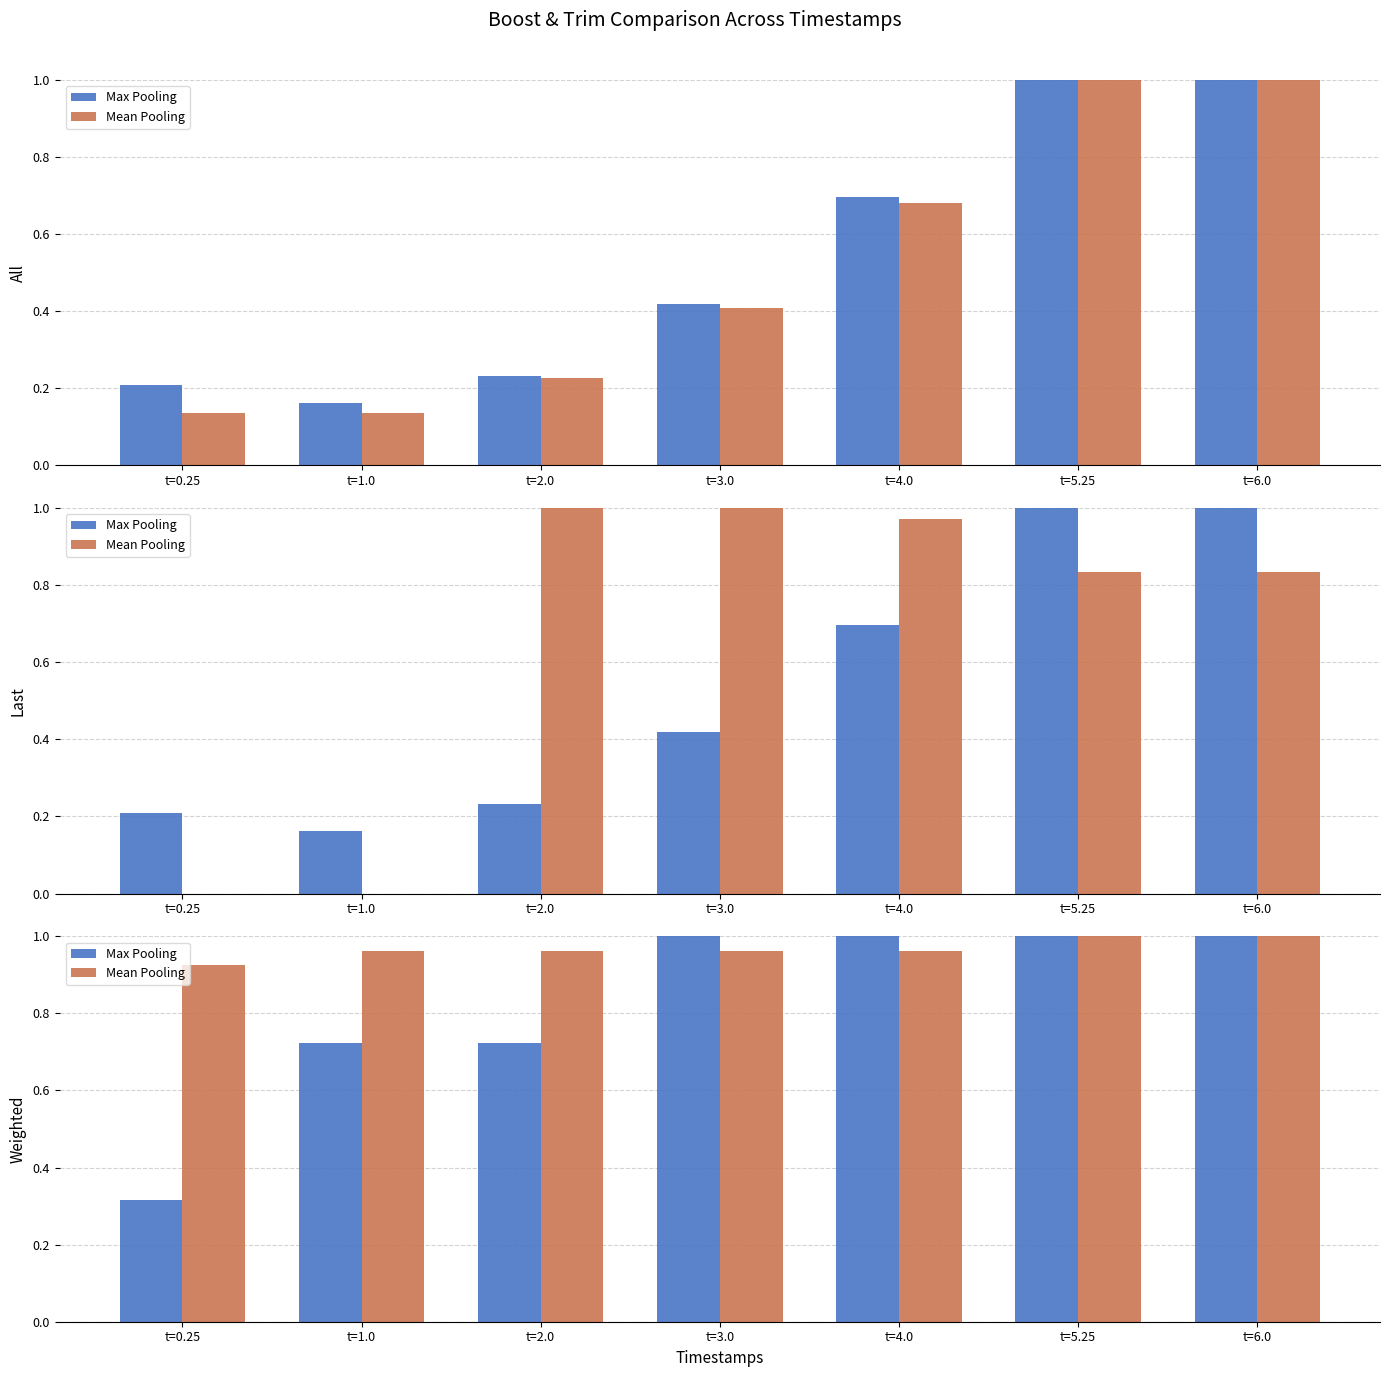

At which category is the sum across all series the highest?

t=5.25